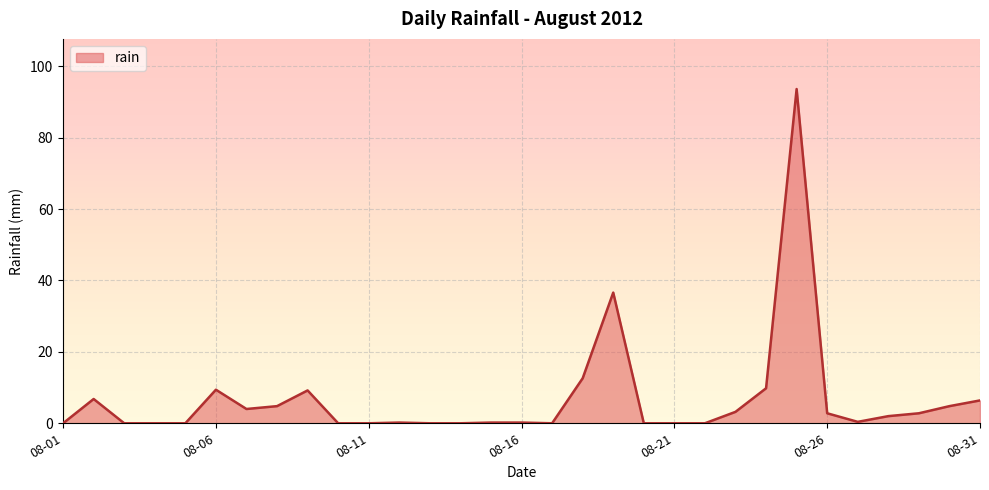

What is the greatest value displayed?

93.6